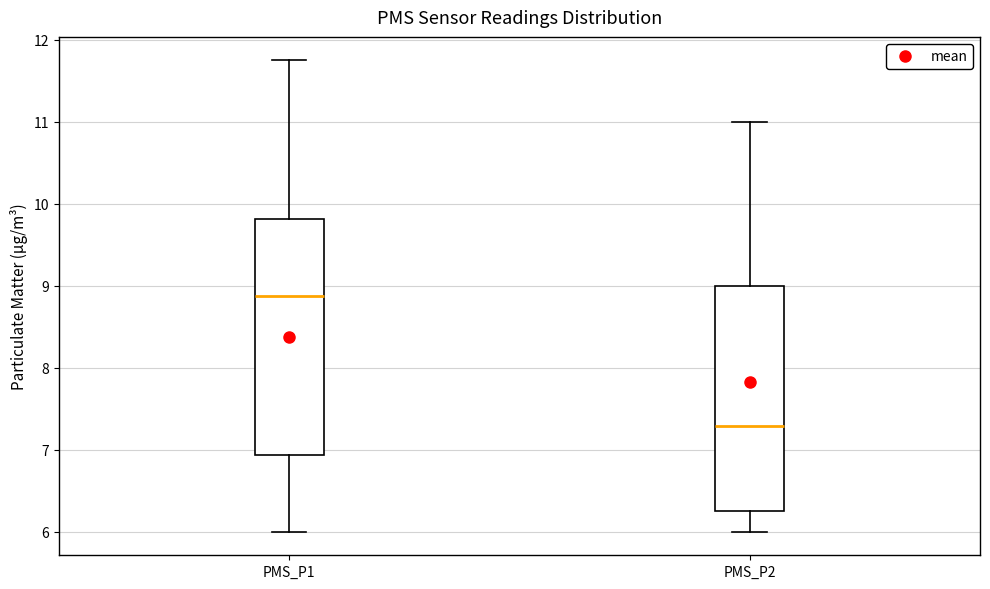

Comparing the boxes themselves (not the whiskers), which one is the tallest?

PMS_P1